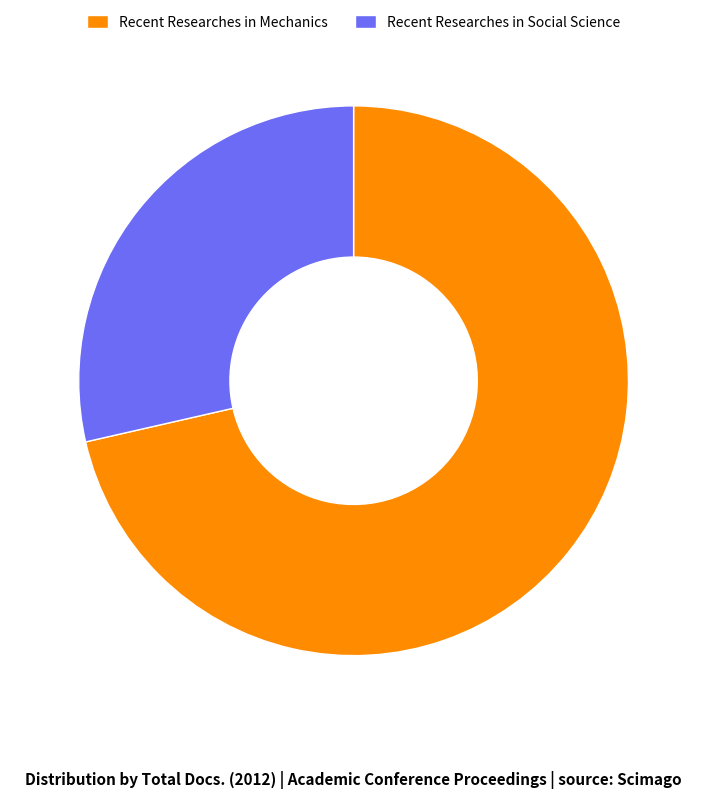

Which category has the biggest portion of the pie?

Recent Researches in Mechanics